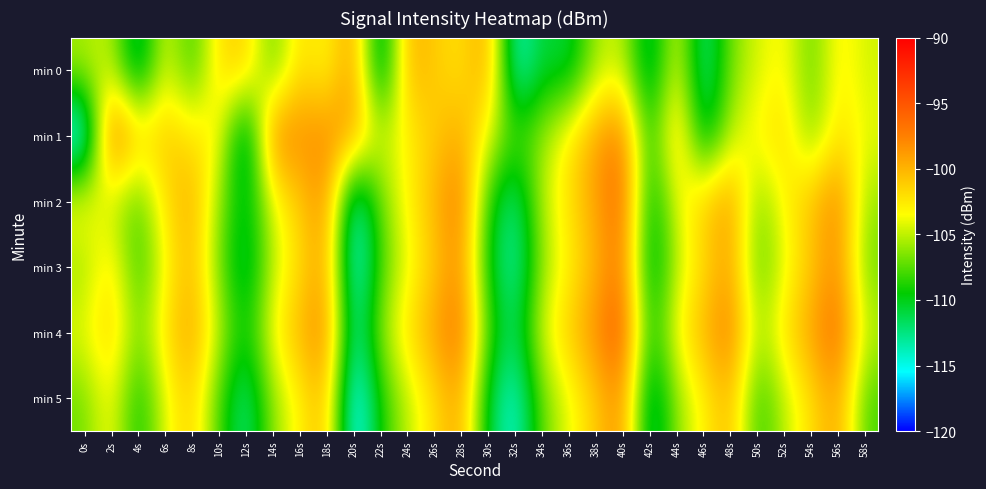

Reading left to right, extract all data points from this chart.

min 0: 0s=-105.5	2s=-104.8	4s=-112.9	6s=-103.7	8s=-108.9	10s=-101.9	12s=-101.0	14s=-107.9	16s=-101.6	18s=-103.7	20s=-98.4	22s=-113.4	24s=-99.7	26s=-101.1	28s=-102.4	30s=-99.0	32s=-114.9	34s=-110.3	36s=-111.2	38s=-105.5	40s=-104.6	42s=-112.6	44s=-103.4	46s=-113.3	48s=-106.7	50s=-104.4	52s=-103.1	54s=-107.6	56s=-102.6	58s=-104.6
min 1: 0s=-117.2	2s=-95.5	4s=-101.4	6s=-100.9	8s=-102.2	10s=-103.1	12s=-114.0	14s=-97.1	16s=-98.3	18s=-98.0	20s=-99.0	22s=-105.0	24s=-103.0	26s=-101.0	28s=-99.5	30s=-104.0	32s=-108.0	34s=-106.0	36s=-102.5	38s=-99.0	40s=-97.0	42s=-110.0	44s=-100.0	46s=-112.0	48s=-105.0	50s=-103.0	52s=-101.5	54s=-107.0	56s=-102.0	58s=-104.0
min 2: 0s=-103.0	2s=-105.0	4s=-108.0	6s=-102.0	8s=-99.5	10s=-106.0	12s=-111.0	14s=-104.0	16s=-101.0	18s=-98.0	20s=-115.0	22s=-107.0	24s=-103.0	26s=-100.0	28s=-97.0	30s=-109.0	32s=-113.0	34s=-105.0	36s=-102.0	38s=-99.0	40s=-96.0	42s=-111.0	44s=-104.0	46s=-101.0	48s=-98.5	50s=-107.0	52s=-103.0	54s=-100.5	56s=-97.5	58s=-106.0
min 3: 0s=-106.0	2s=-102.0	4s=-109.0	6s=-103.5	8s=-100.0	10s=-107.0	12s=-112.0	14s=-105.0	16s=-102.0	18s=-99.0	20s=-116.0	22s=-108.0	24s=-104.0	26s=-101.0	28s=-98.0	30s=-110.0	32s=-114.0	34s=-106.0	36s=-103.0	38s=-100.0	40s=-97.0	42s=-112.0	44s=-105.0	46s=-102.0	48s=-99.0	50s=-108.0	52s=-104.0	54s=-101.0	56s=-98.0	58s=-107.0
min 4: 0s=-104.0	2s=-101.0	4s=-107.0	6s=-102.0	8s=-99.0	10s=-105.0	12s=-110.0	14s=-103.0	16s=-100.0	18s=-97.5	20s=-114.0	22s=-106.0	24s=-102.0	26s=-99.0	28s=-96.5	30s=-108.0	32s=-112.0	34s=-104.0	36s=-101.0	38s=-98.0	40s=-95.0	42s=-110.0	44s=-103.0	46s=-100.0	48s=-97.0	50s=-106.0	52s=-102.0	54s=-99.0	56s=-96.0	58s=-105.0
min 5: 0s=-107.0	2s=-103.0	4s=-110.0	6s=-104.0	8s=-101.0	10s=-108.0	12s=-113.0	14s=-106.0	16s=-103.0	18s=-100.0	20s=-117.0	22s=-109.0	24s=-105.0	26s=-102.0	28s=-99.0	30s=-111.0	32s=-115.0	34s=-107.0	36s=-104.0	38s=-101.0	40s=-98.0	42s=-113.0	44s=-106.0	46s=-103.0	48s=-100.0	50s=-109.0	52s=-105.0	54s=-102.0	56s=-99.0	58s=-108.0